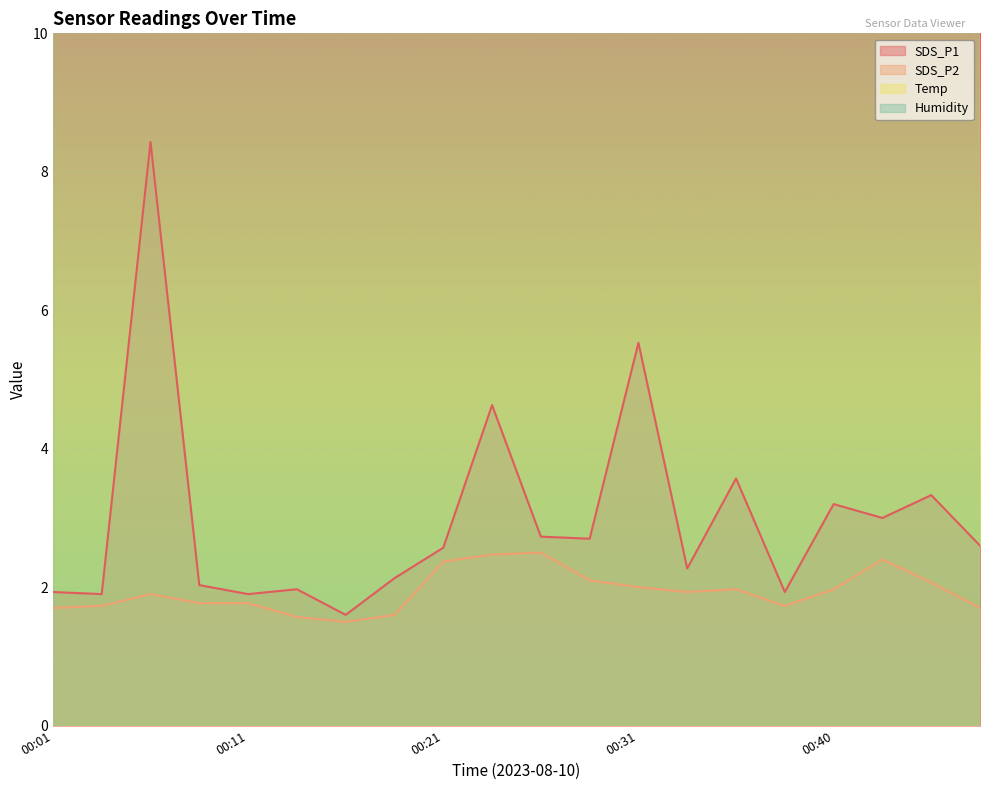

Rank the series by their maximum value, from highest to lowest.

Temp, SDS_P1, SDS_P2